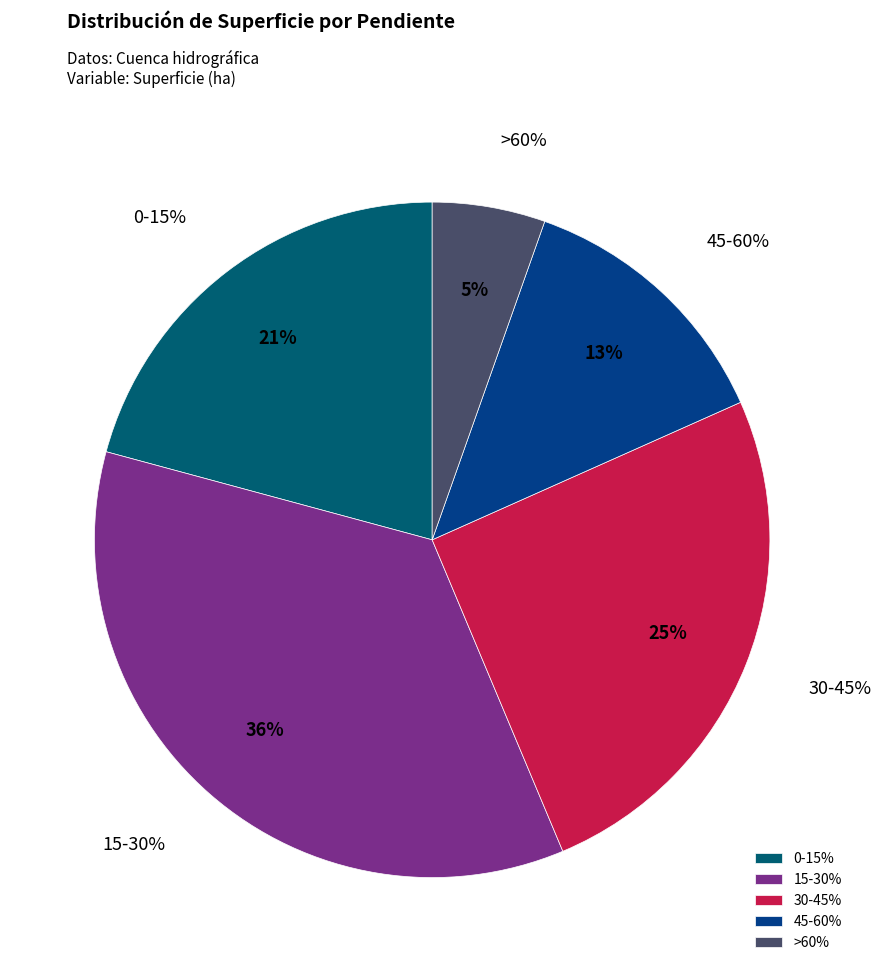

Is it true that 45-60% is 13% of the pie?

True